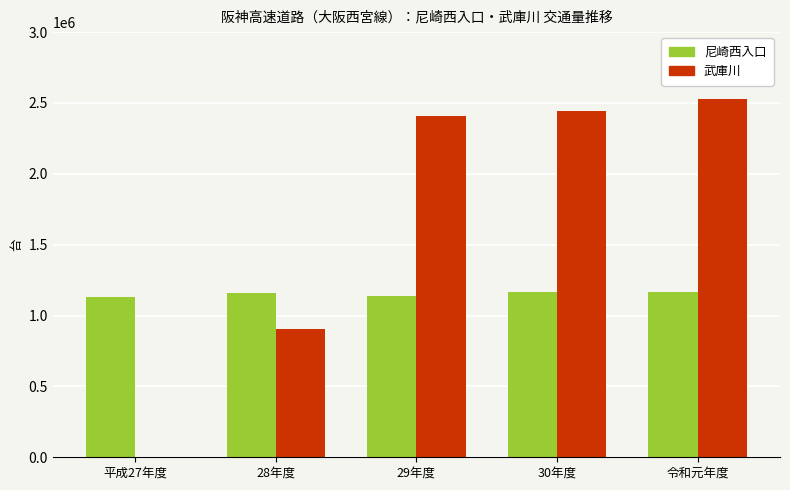

Is it true that 武庫川 equals 3881446.9 at 30年度?

False